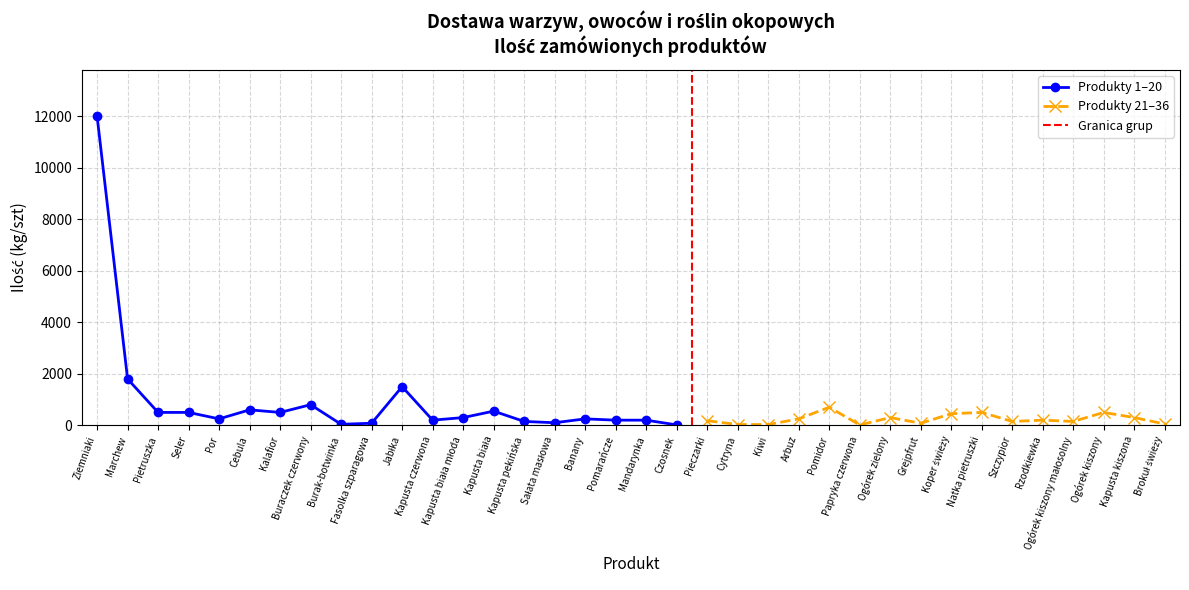

Is this an area chart (filled region under the line)?

No